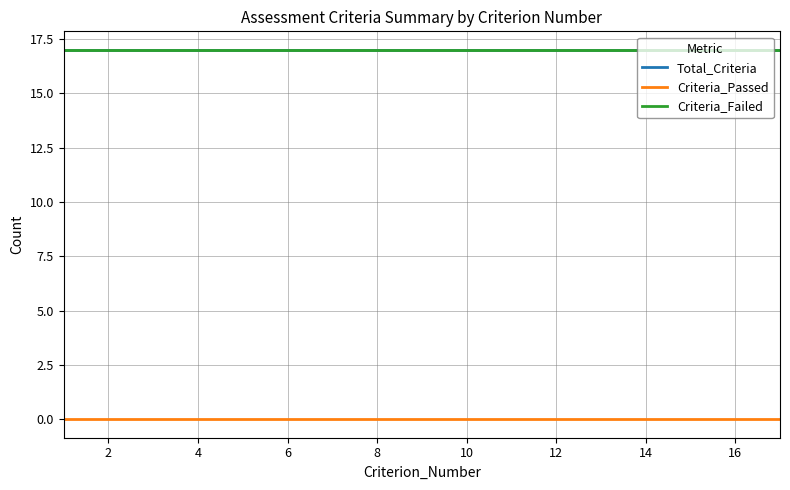

How many lines are shown in the chart?

3